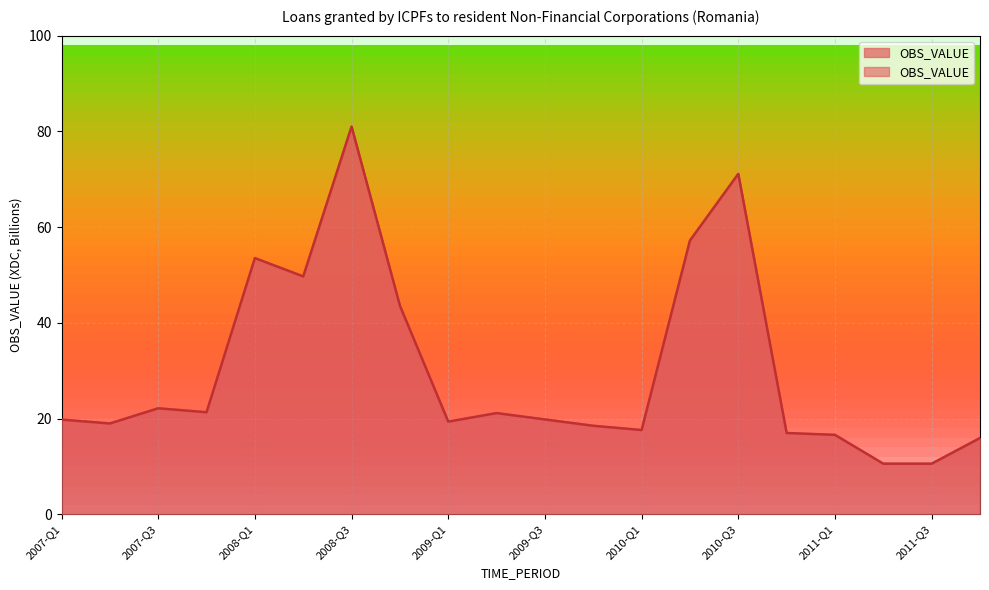

True or false: the data shows 5.3 at 2007-Q3.

False